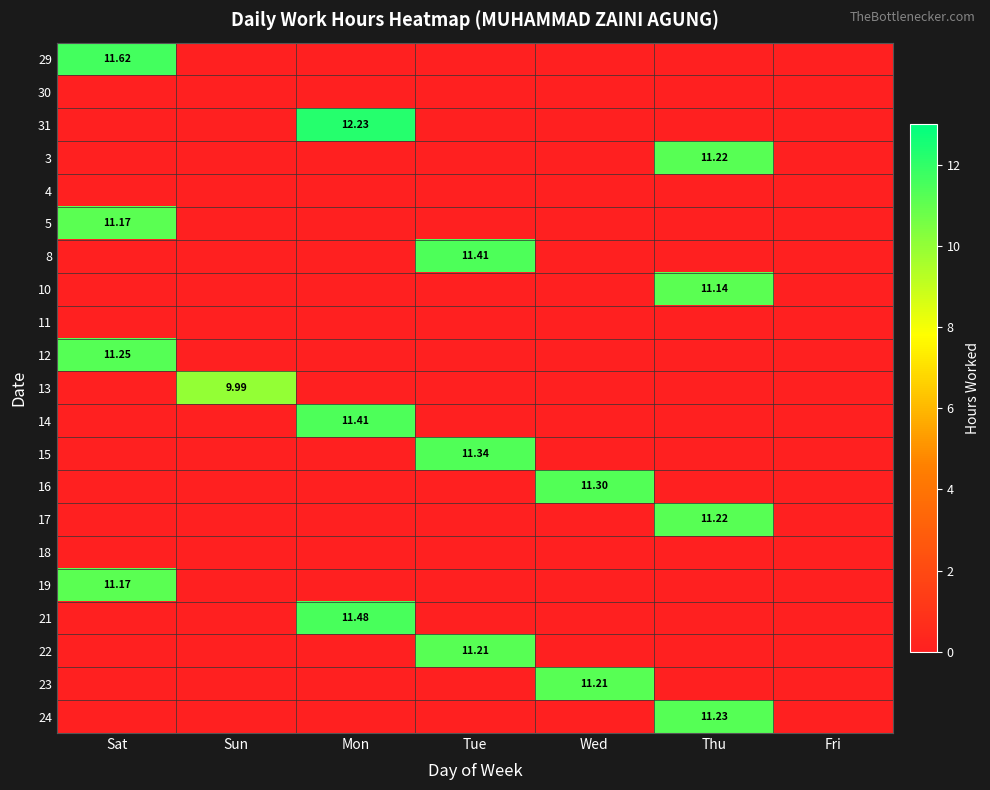

How many positive values does the 13 series have?

1